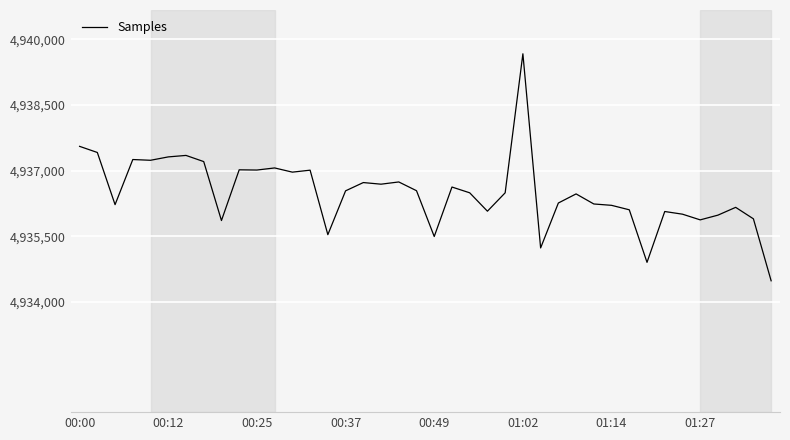

Does the chart have visible grid lines?

Yes